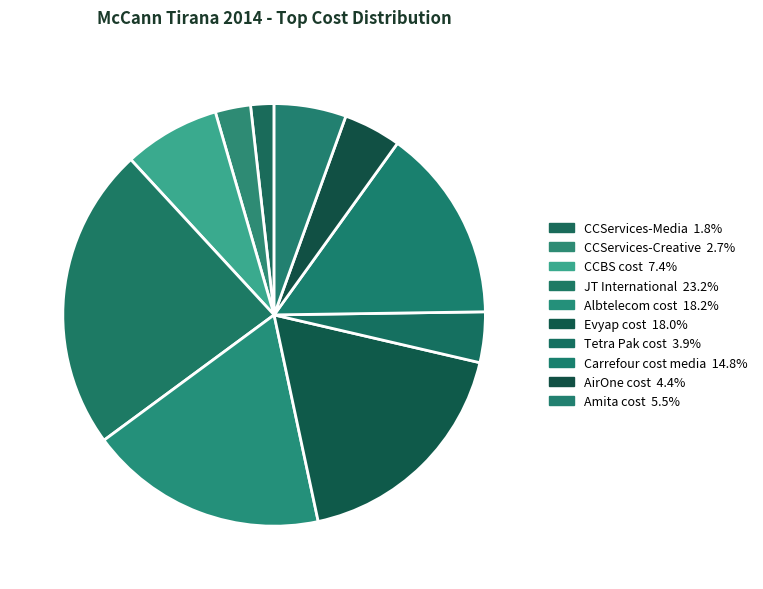

What is the ratio of the value at Amita cost to the value at CCServices-Media?

3.1